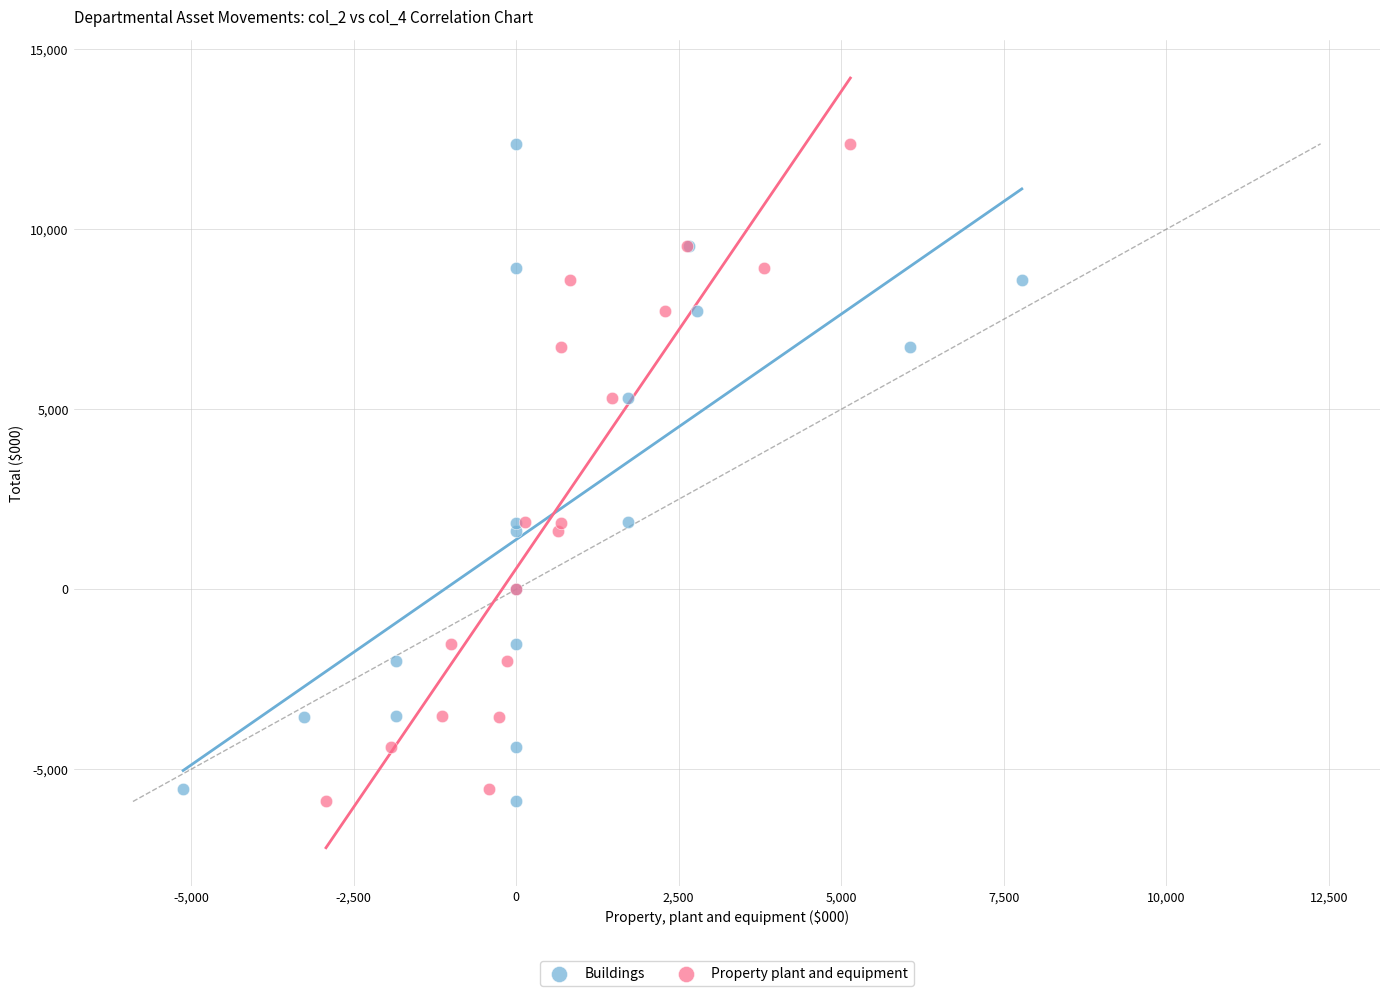

What are all the series names shown in the legend?

Buildings, Property plant and equipment